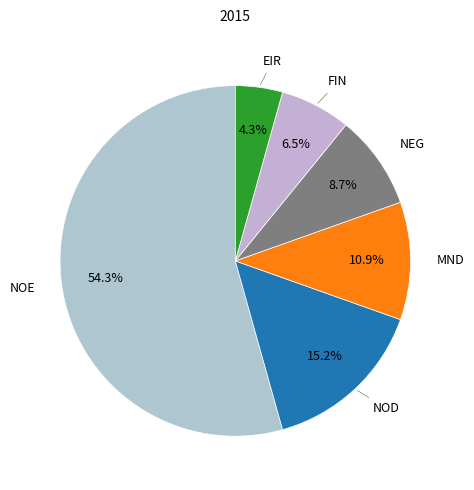

What is the total percentage of MND and NEG?

19.6%